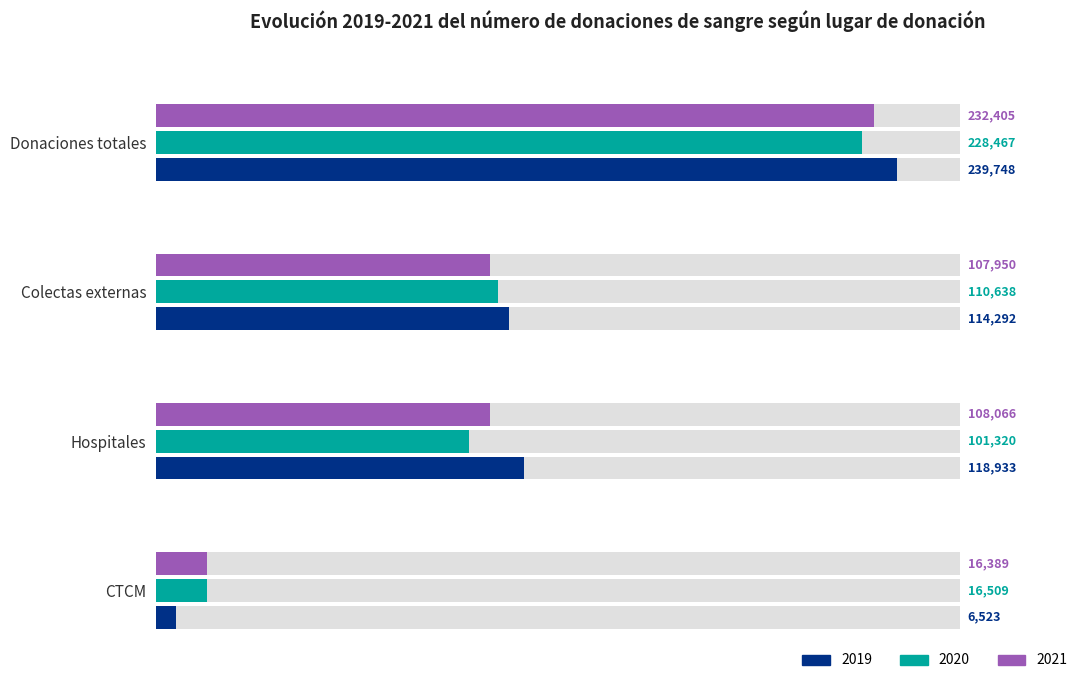

What is the label of the 2nd bar from the right?

Colectas externas